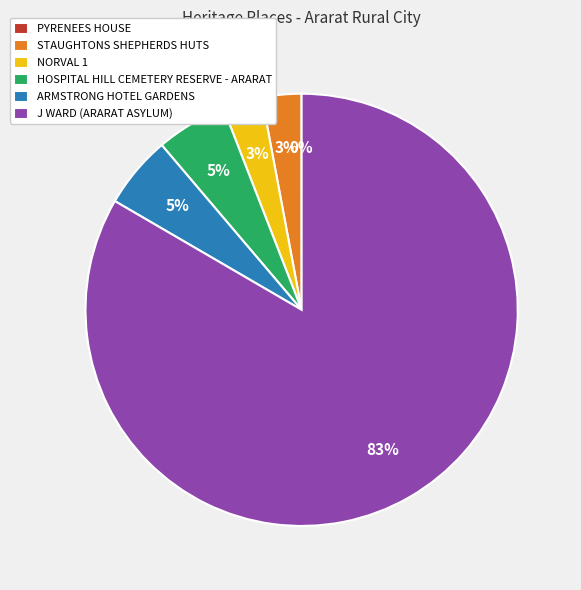

Which slice is the largest?

J WARD (ARARAT ASYLUM)